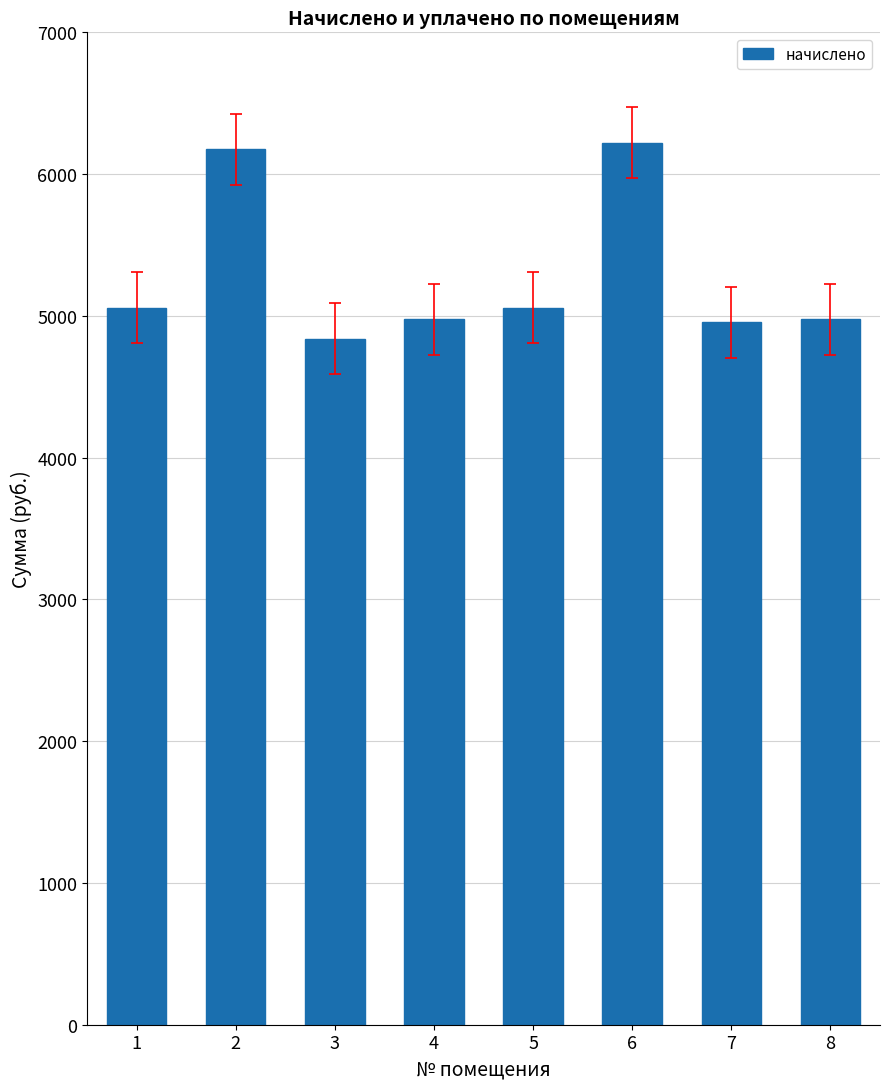

What is the greatest value displayed?

6220.8